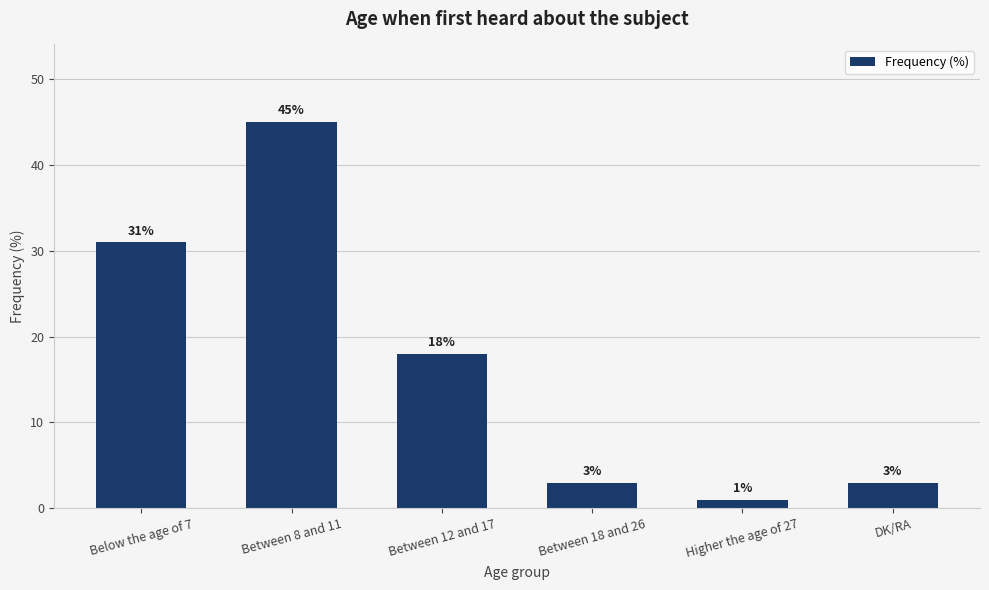

What position from the right is Between 18 and 26?

3